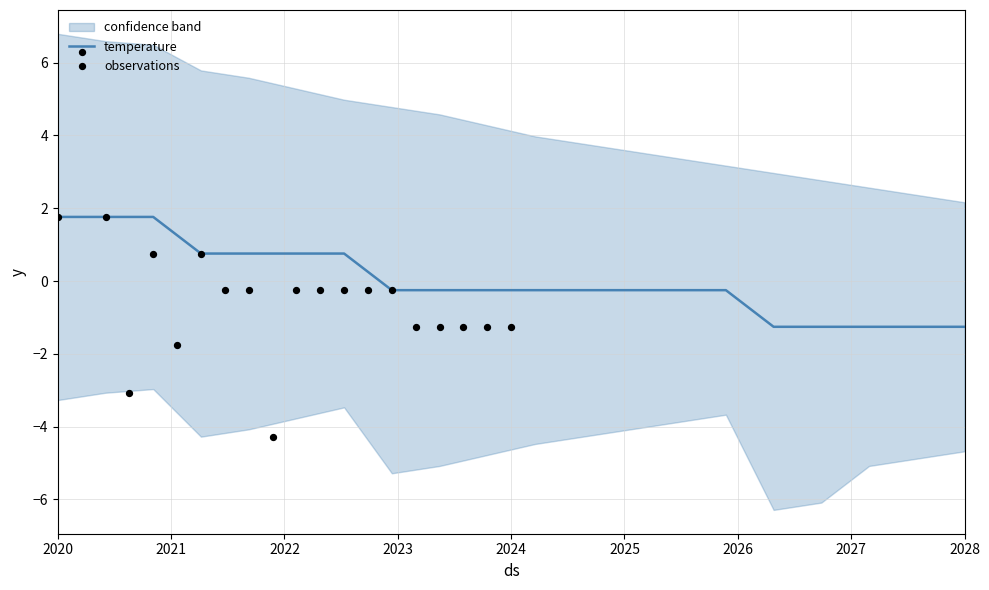

Is it true that temperature equals -1.3 at 2028?

True